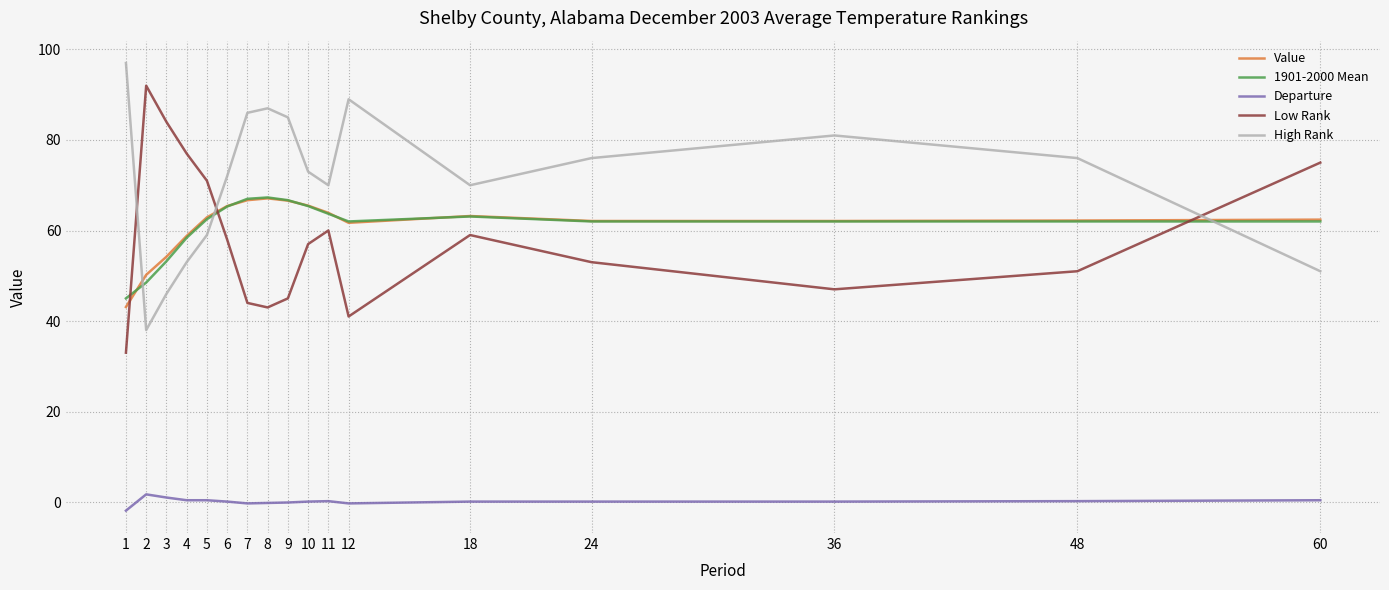

True or false: 1901-2000 Mean has a value of 66.7 at 9.

True